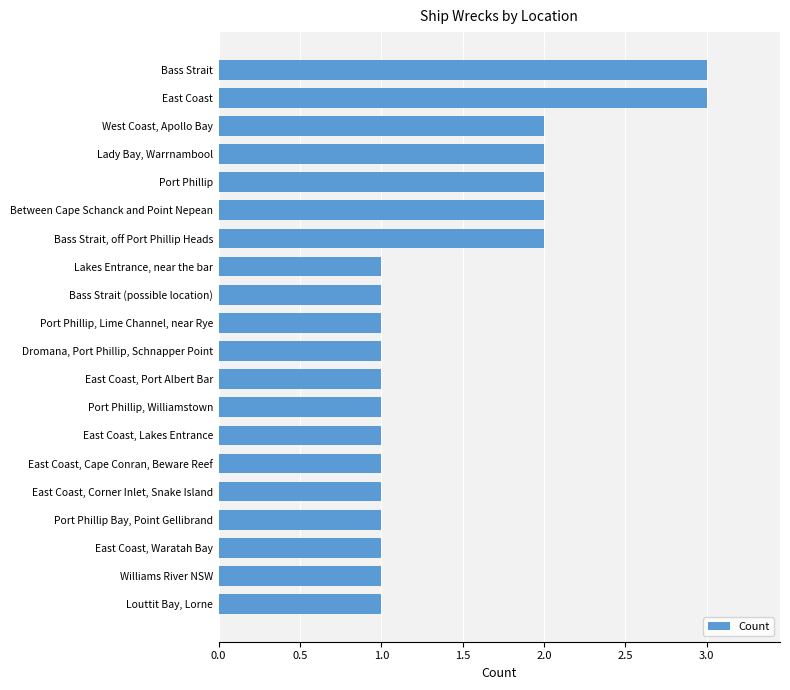

What position from the top is Williams River NSW?

19